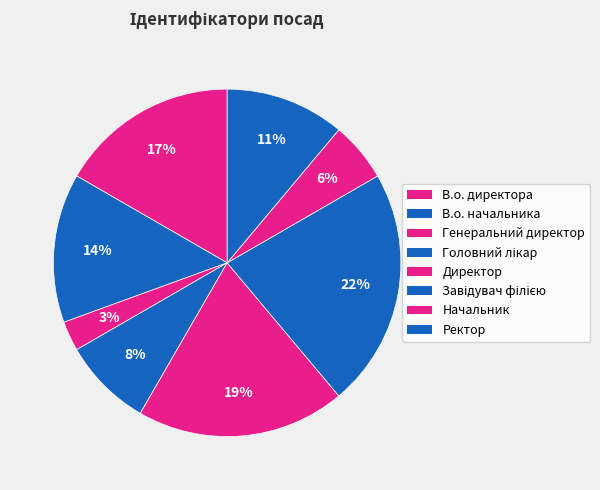

Approximately how many times larger is the value at Завідувач філією compared to Головний лікар?

2.7